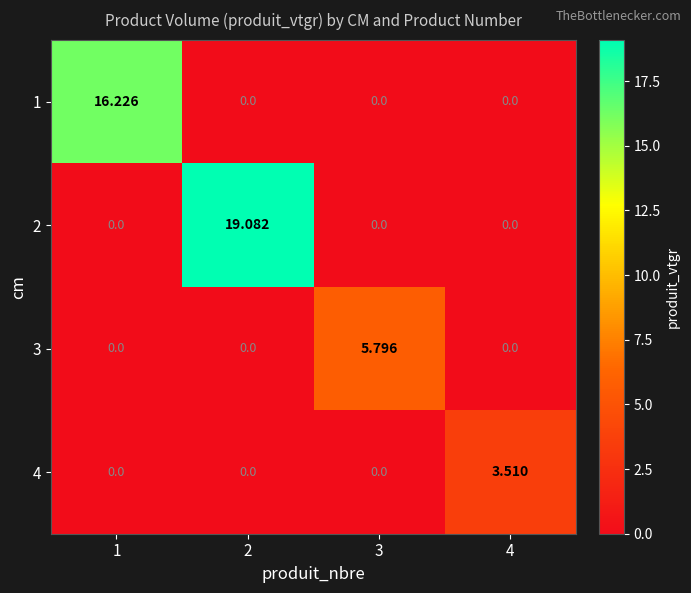

How many values in 3 are above zero?

1